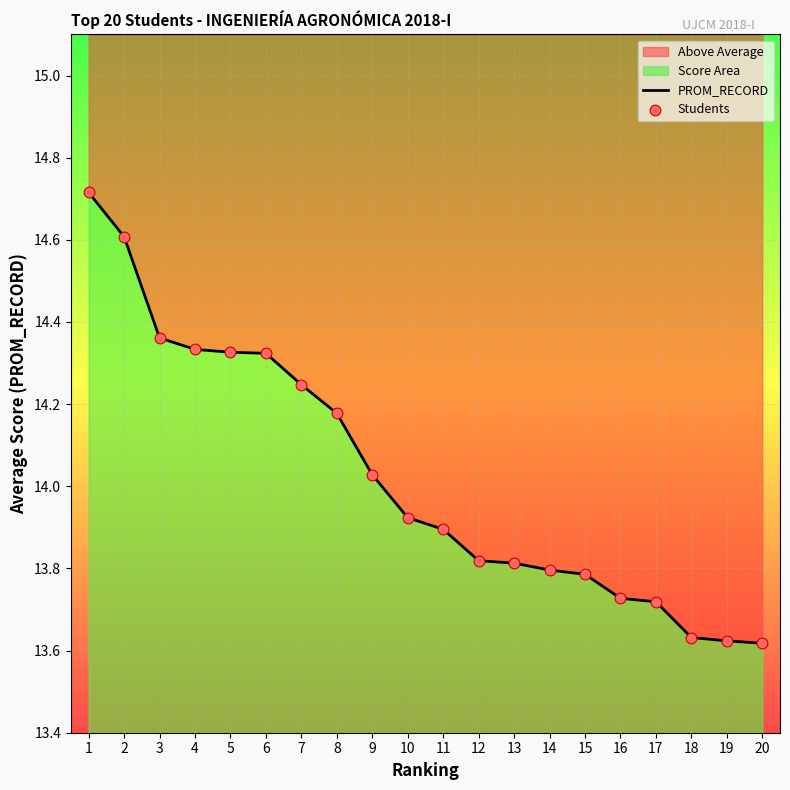

At which category is the sum across all series the highest?

1